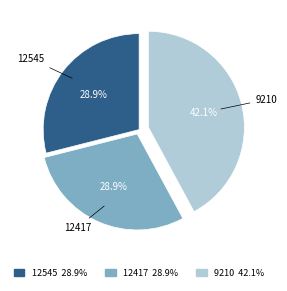

Count the number of slices in the pie.

3